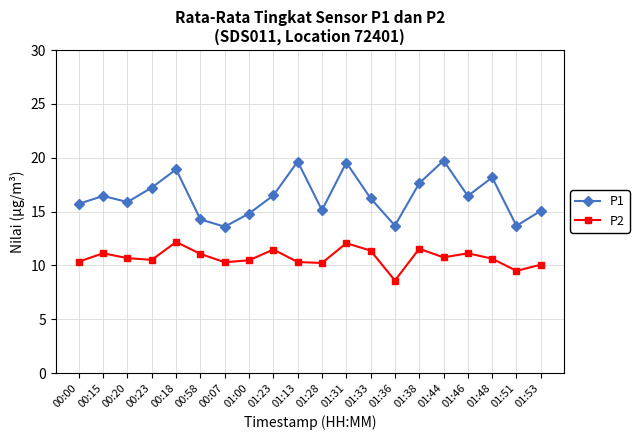

Count the number of categories in the chart.

20